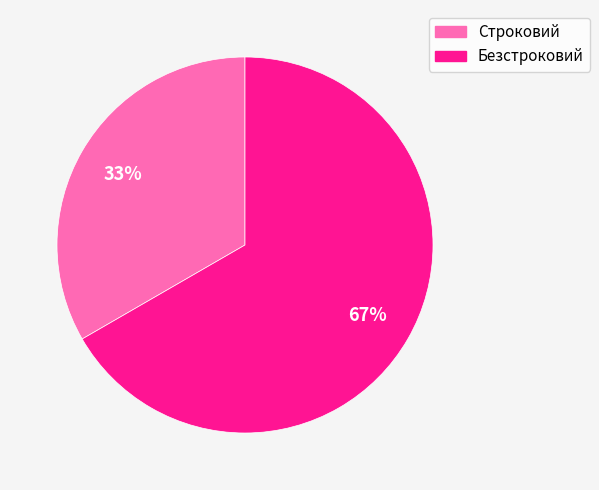

Between Безстроковий and Строковий, which is larger?

Безстроковий